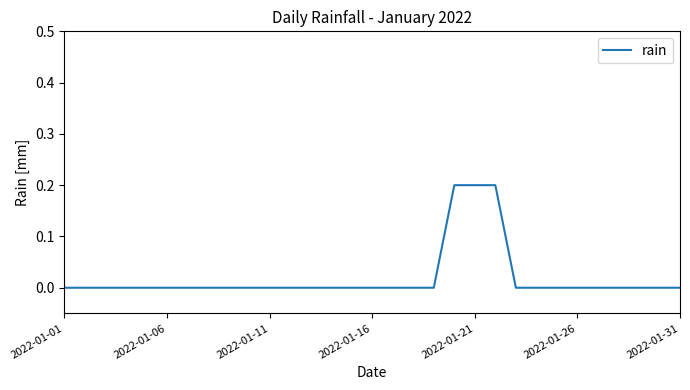

How many lines are shown in the chart?

1